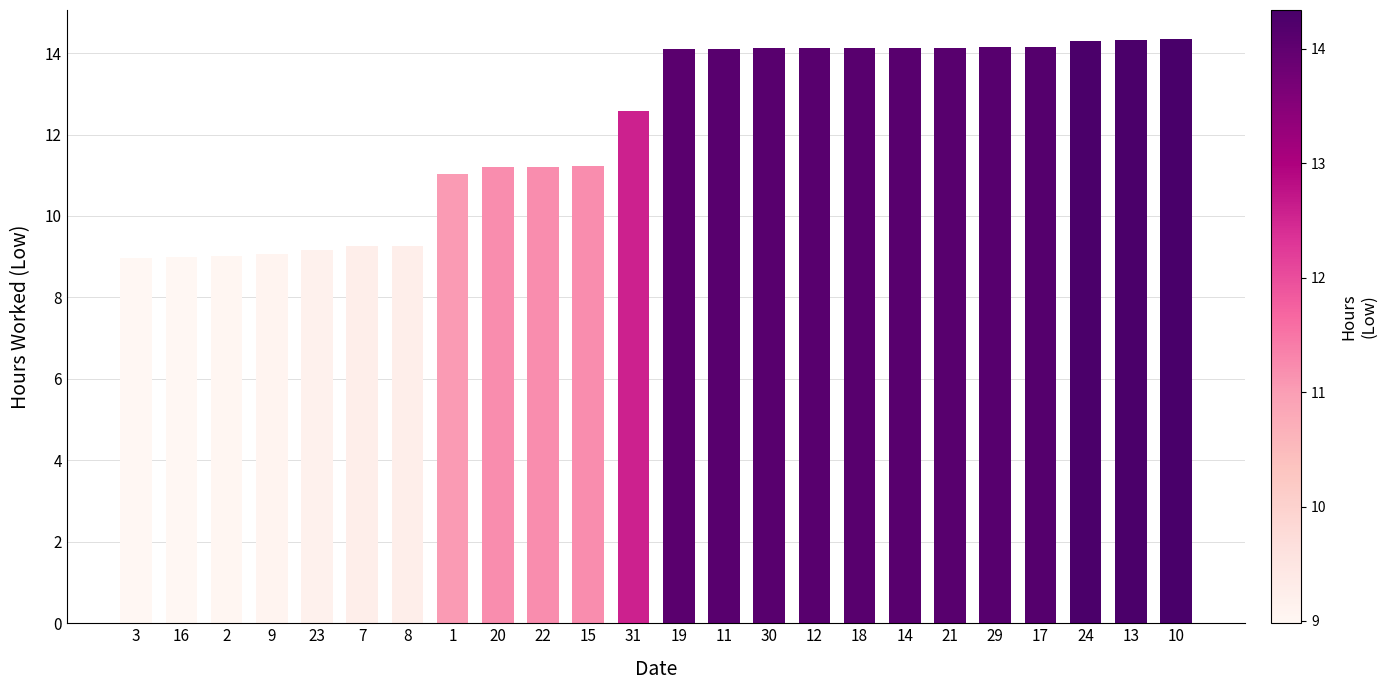

What is the sum of all values?

291.1